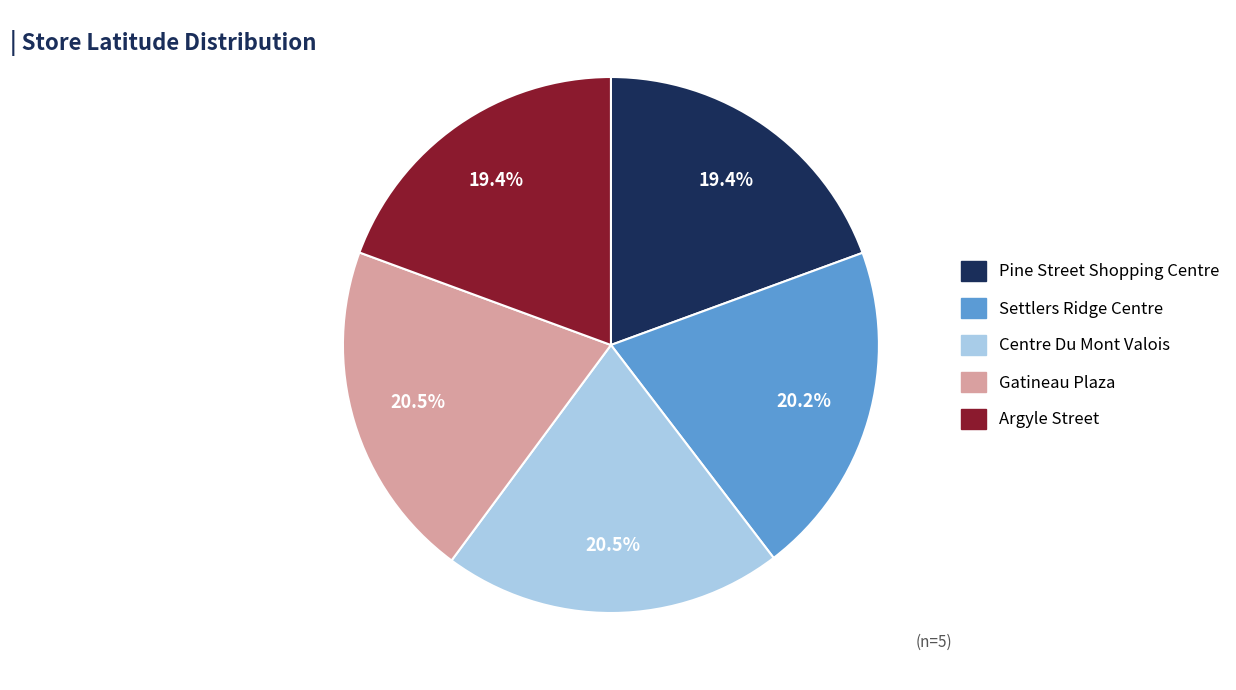

Does Pine Street Shopping Centre account for over 50% of the chart?

No